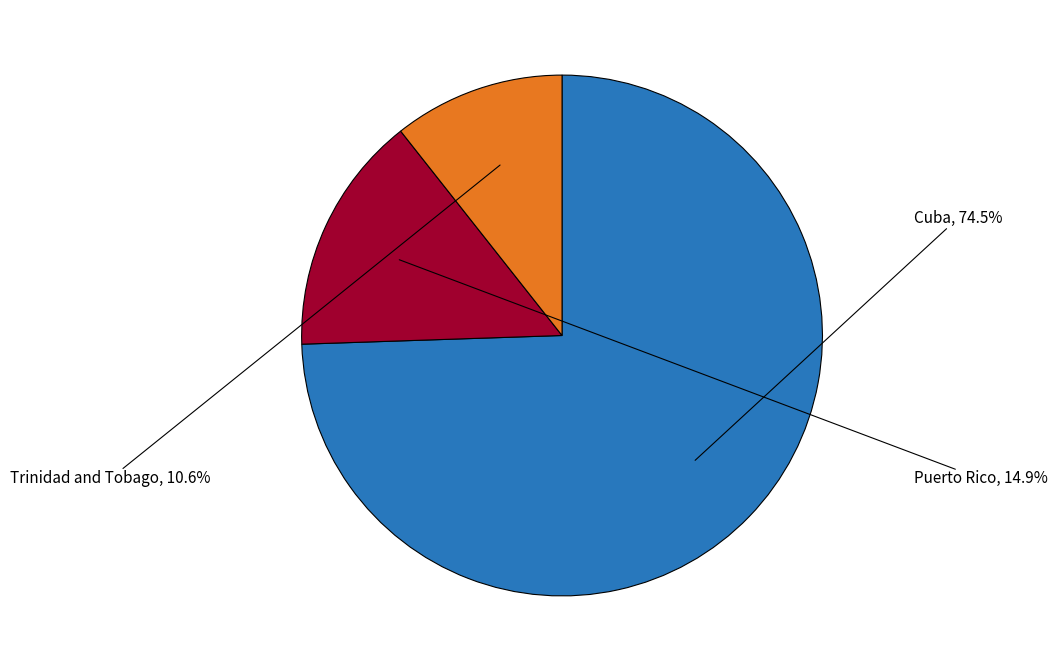

Is there a majority slice in this chart?

Yes